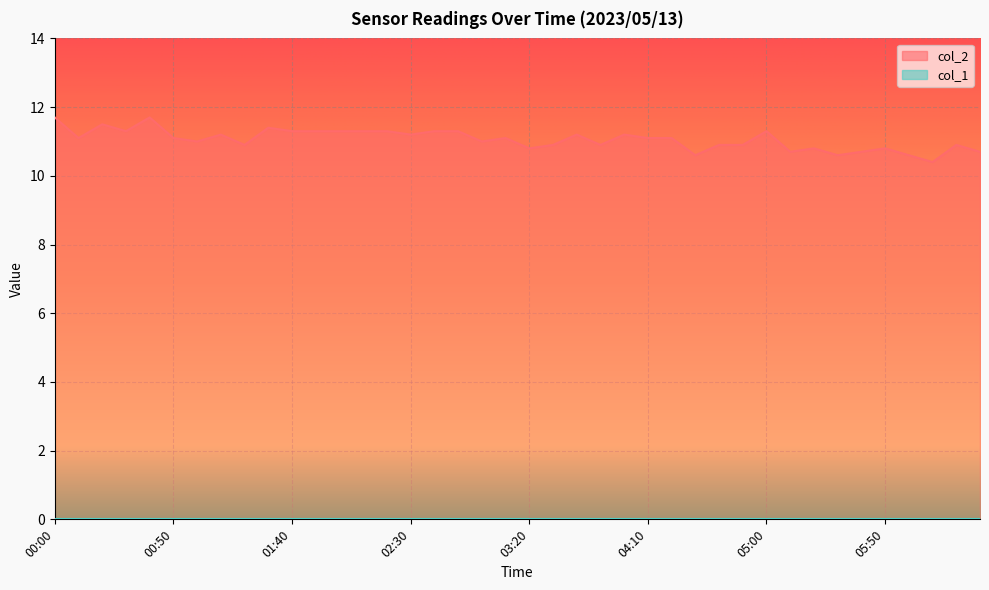

Does the chart display data point markers on the line(s)?

No